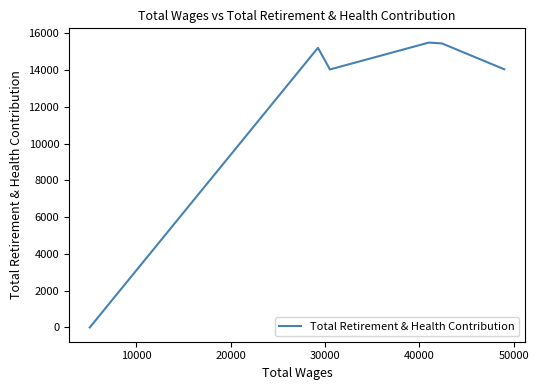

What is the maximum value shown in the chart?

15497